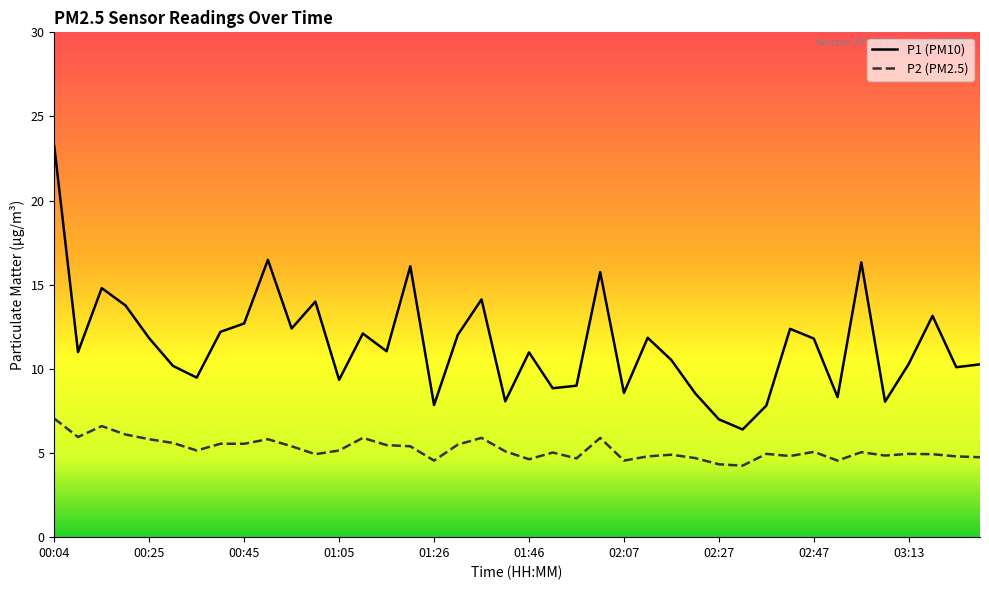

What is the maximum value shown in the chart?

23.2